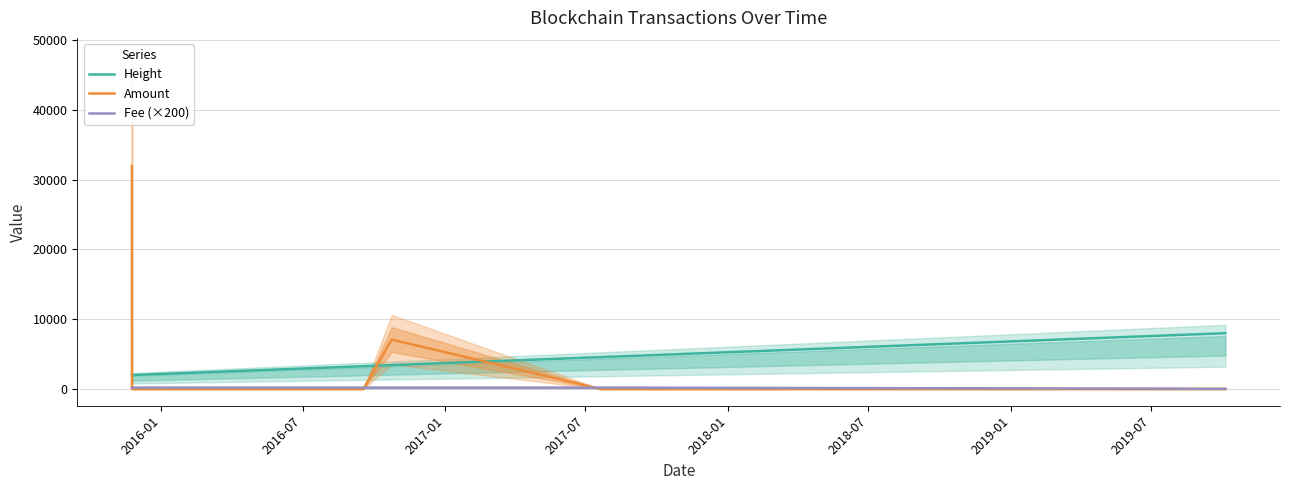

What value does the Fee (×200) series have at 2017-07?

200.0